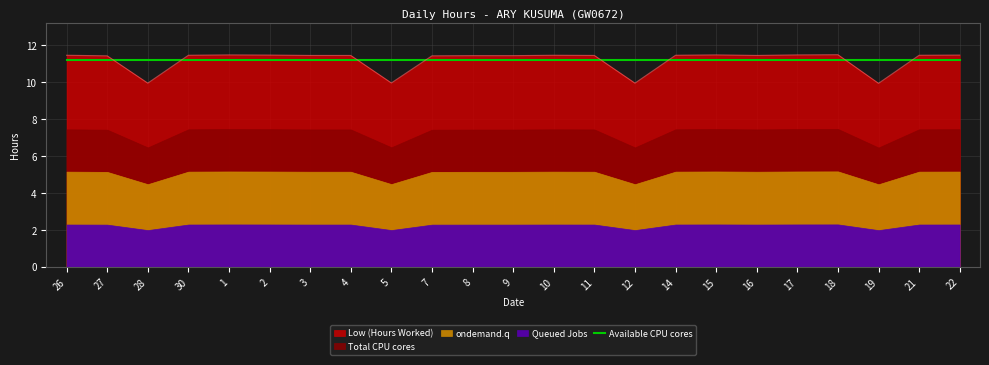

Where is the first local maximum?

1